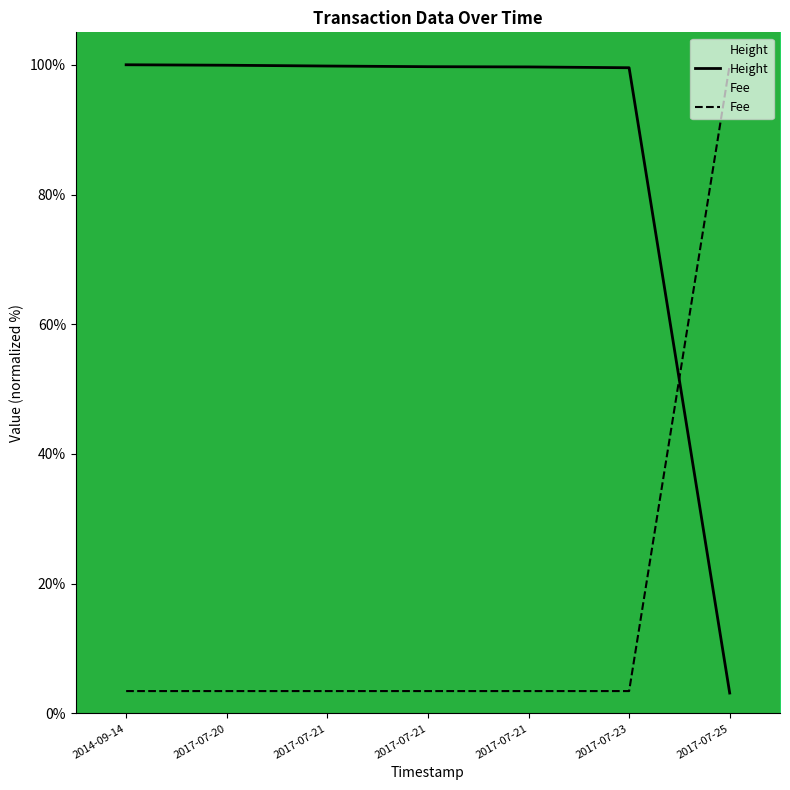

What is the label of the 1st point from the left?

2014-09-14